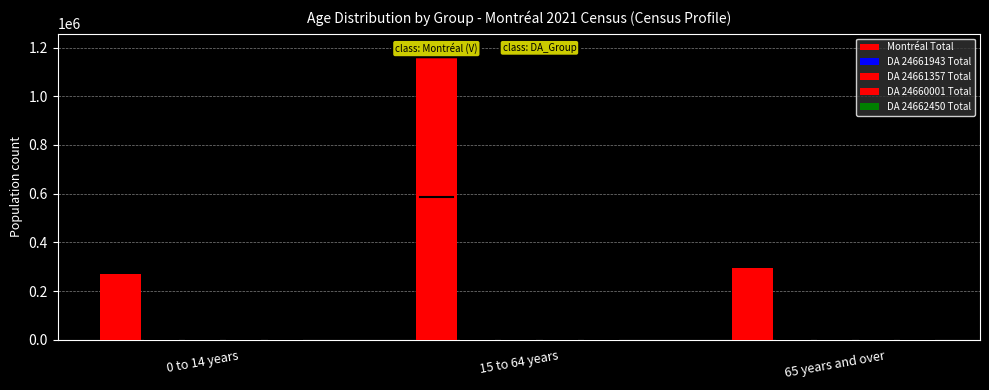

What is the spread (max minus min) of values at 0 to 14 years?

270410